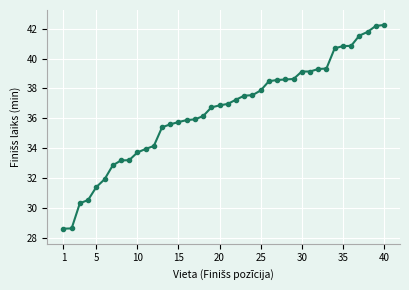

What is the value of the 11th point from the left?

34.0